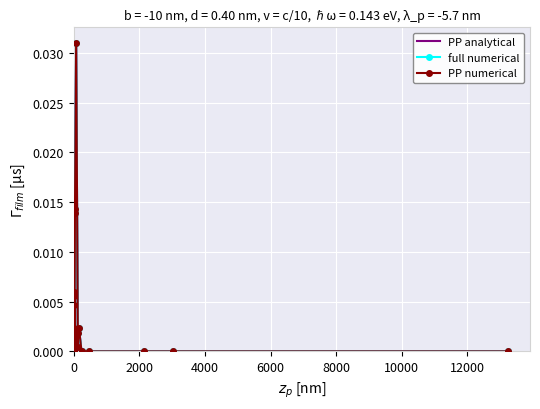

Is it true that PP analytical equals 0.0 at 24?

False